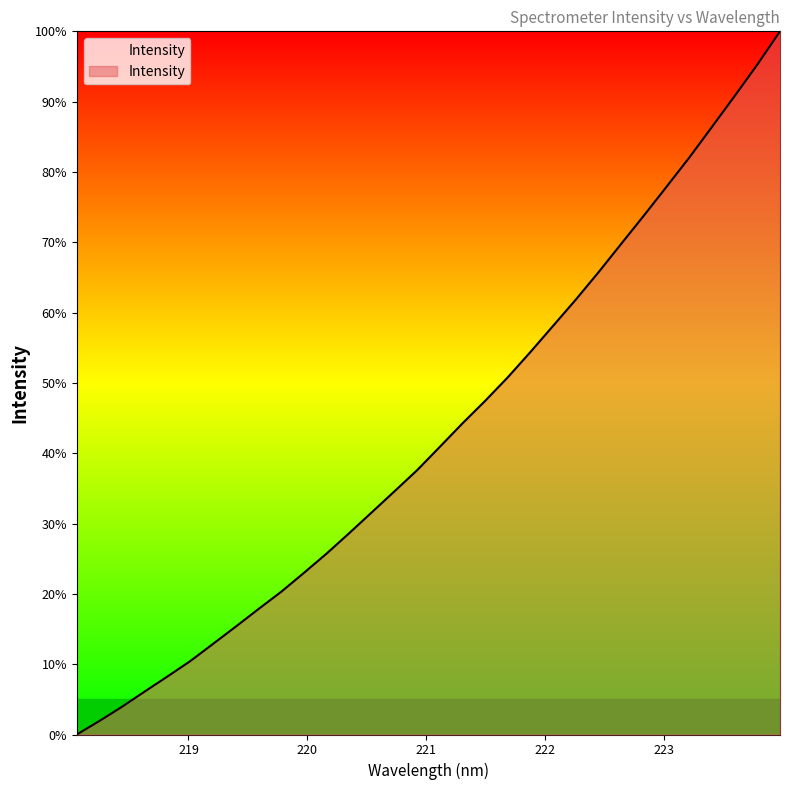

What is the difference between the maximum and minimum values?

100.0